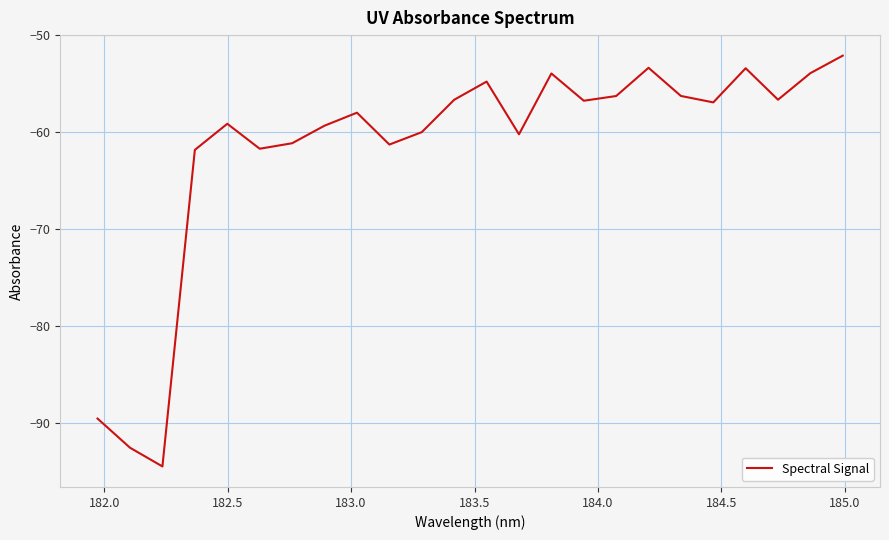

What is the greatest value displayed?

-52.1